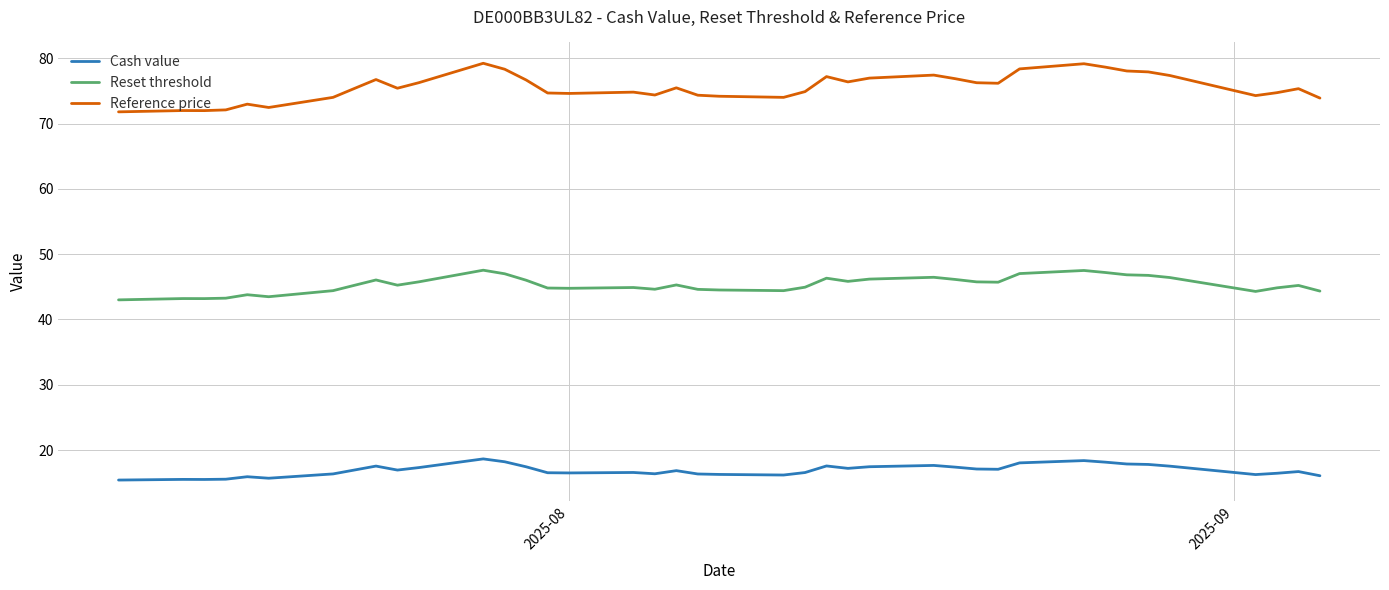

What is the maximum value shown in the chart?

79.2